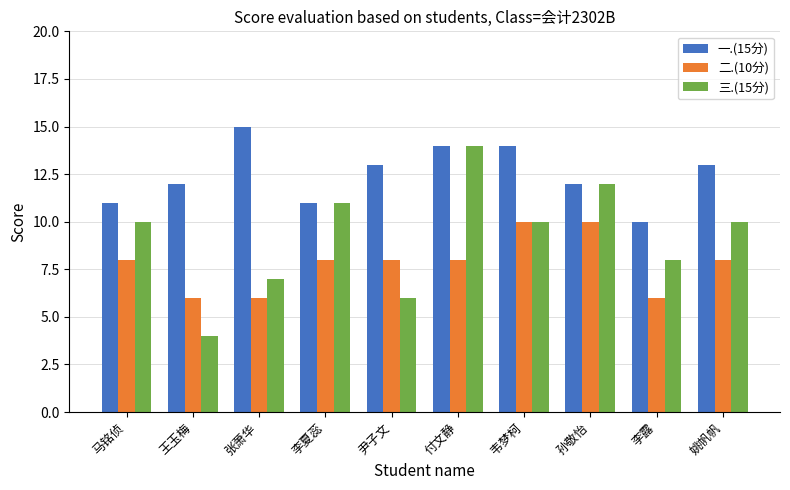

Read the 二.(10分) value at 孙敬怡.

10